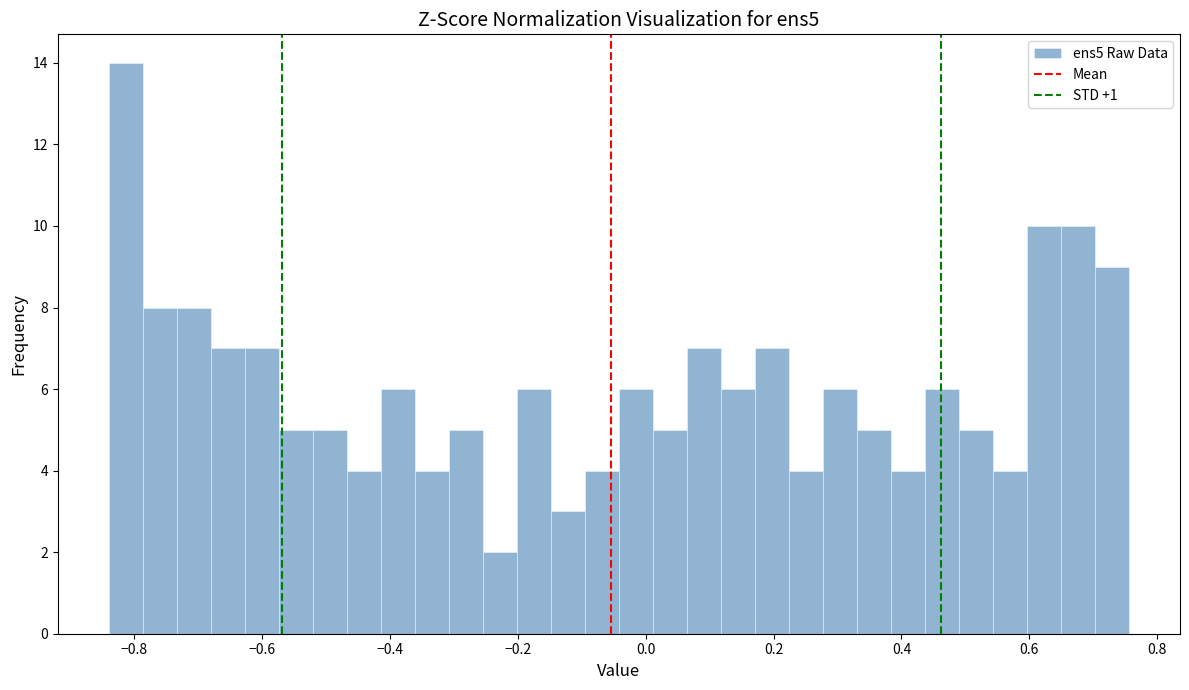

Around what value on the x-axis is the tallest bar? Give the approximate position of its centre, as read against the axis.

-0.82